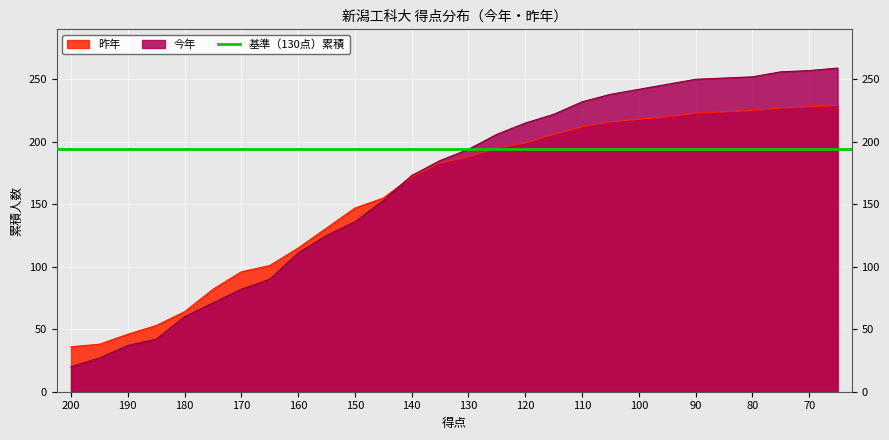

List the series in order of their peak value, lowest first.

昨年, 今年